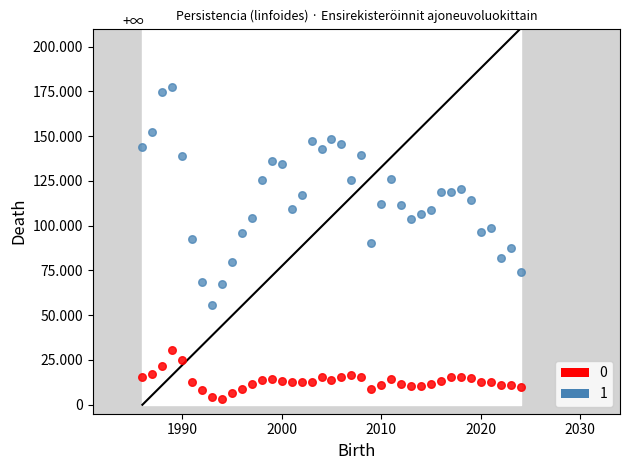

What are all the series names shown in the legend?

0, 1